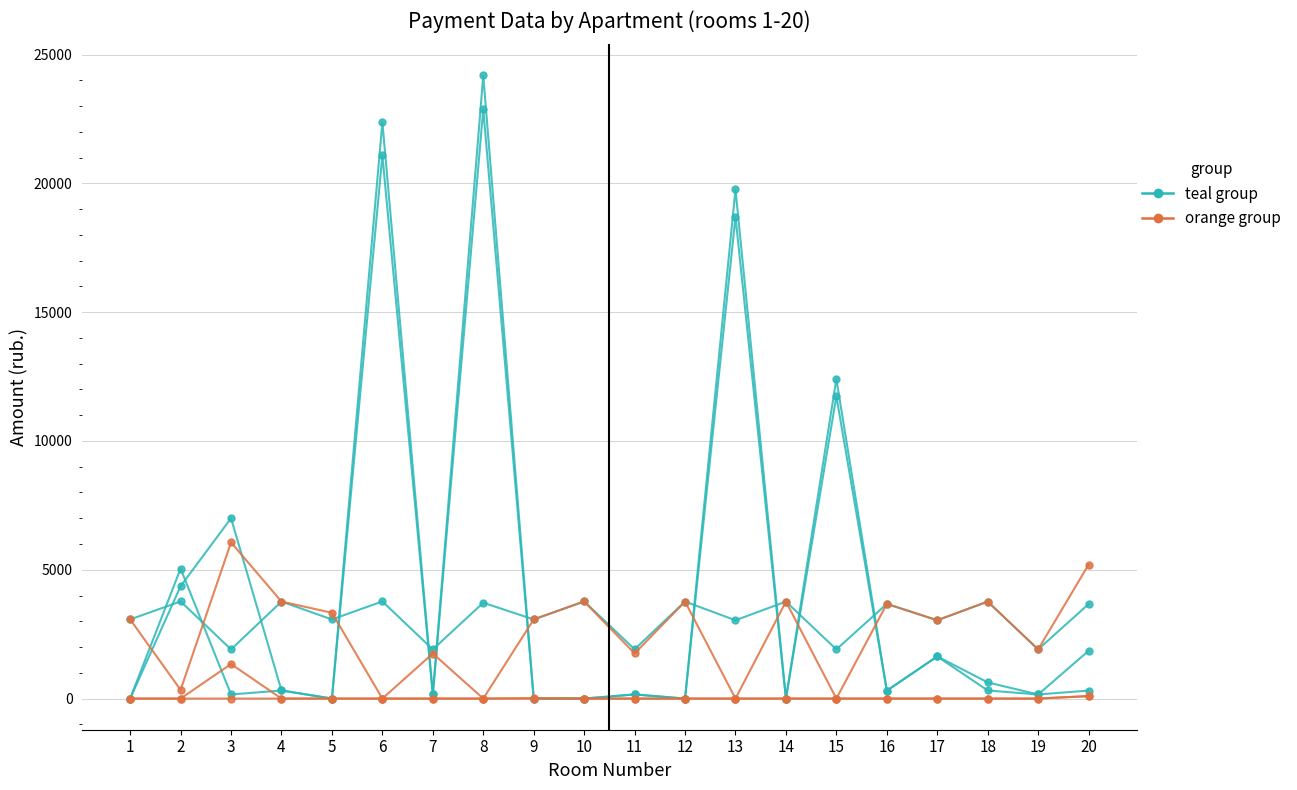

The value of nachisleno (col_3) at 3 is 3115.2. True or false?

False